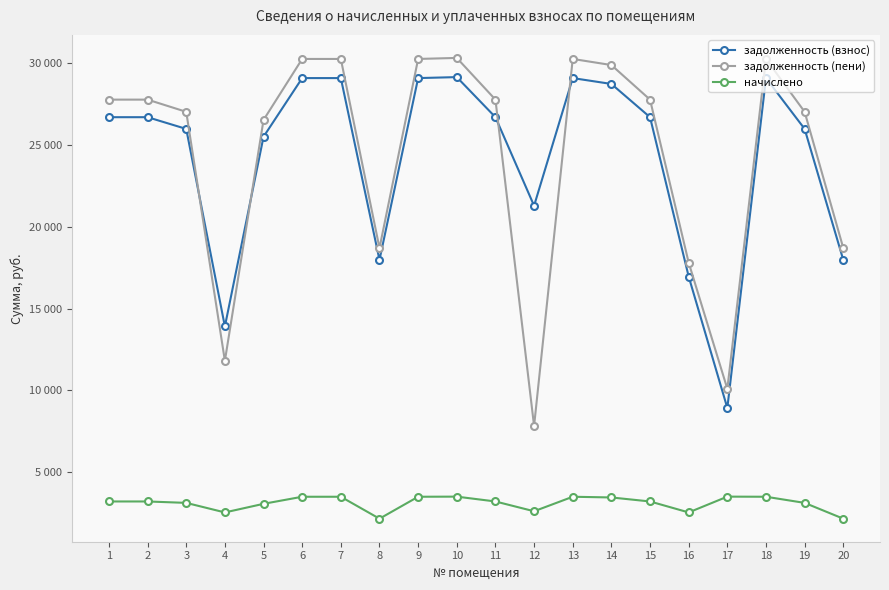

What are all the series names shown in the legend?

задолженность (взнос), задолженность (пени), начислено